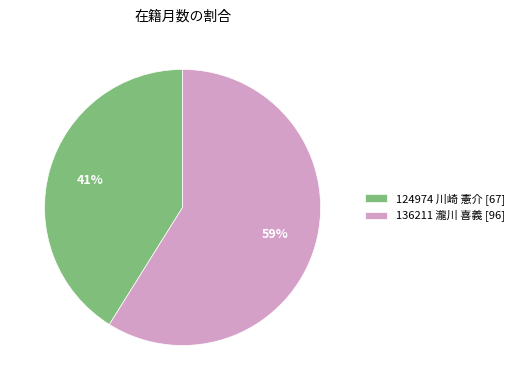

What is the smallest slice in the pie chart?

124974 川崎 憲介